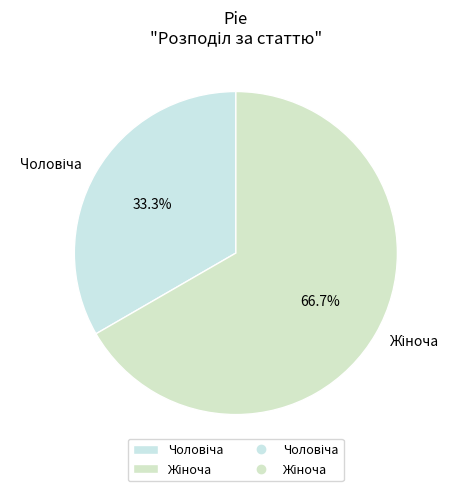

Is there any slice that represents more than half of the pie?

Yes